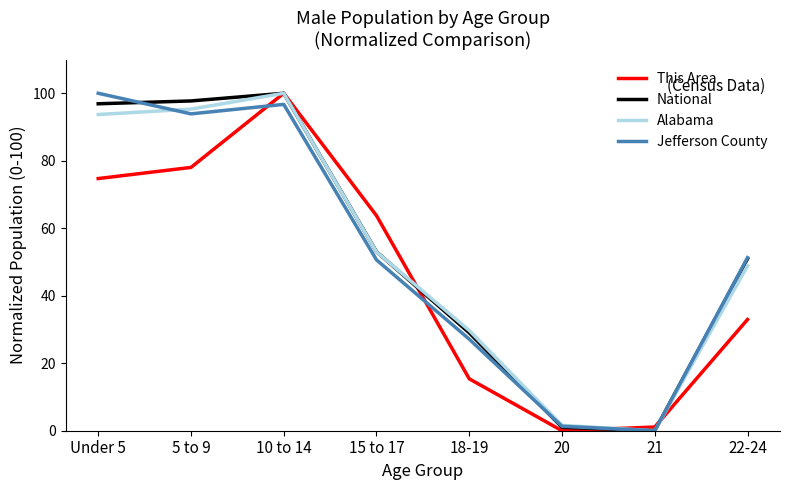

At which label does This Area reach its peak?

10 to 14